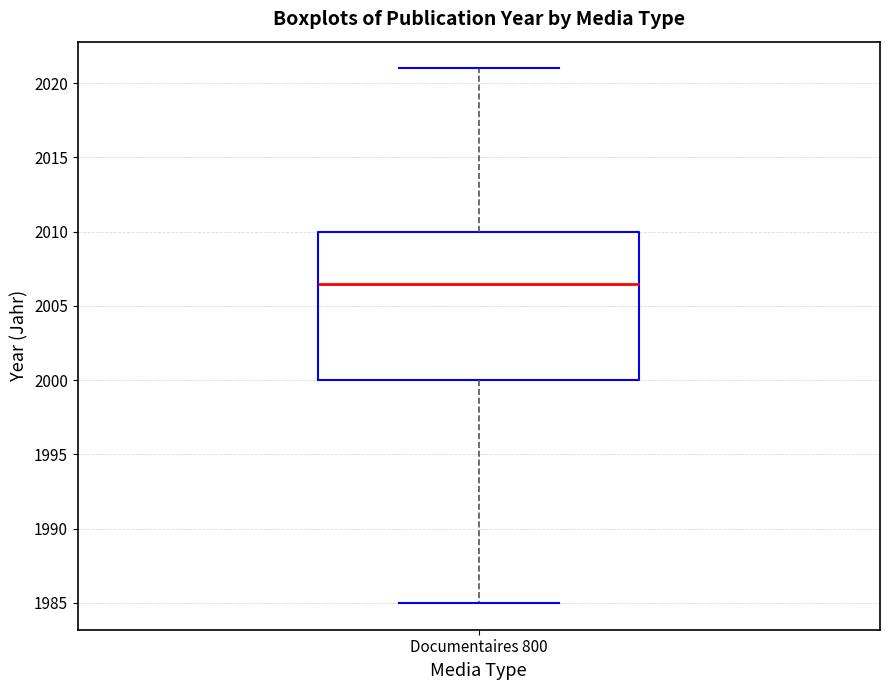

Read this box plot against the y-axis: the position of the median line, the range covered by the box, and the ends of both whiskers. The values are not printed on the chart, so give them approximately, as read against the axis.

median 2006.5, box 2000.0 to 2010.0, whiskers 1985.0 to 2021.0